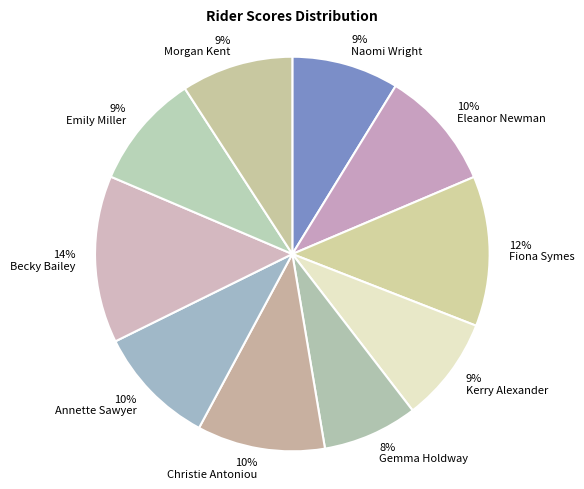

To the nearest percent, what percentage of the pie is Morgan Kent?

9%